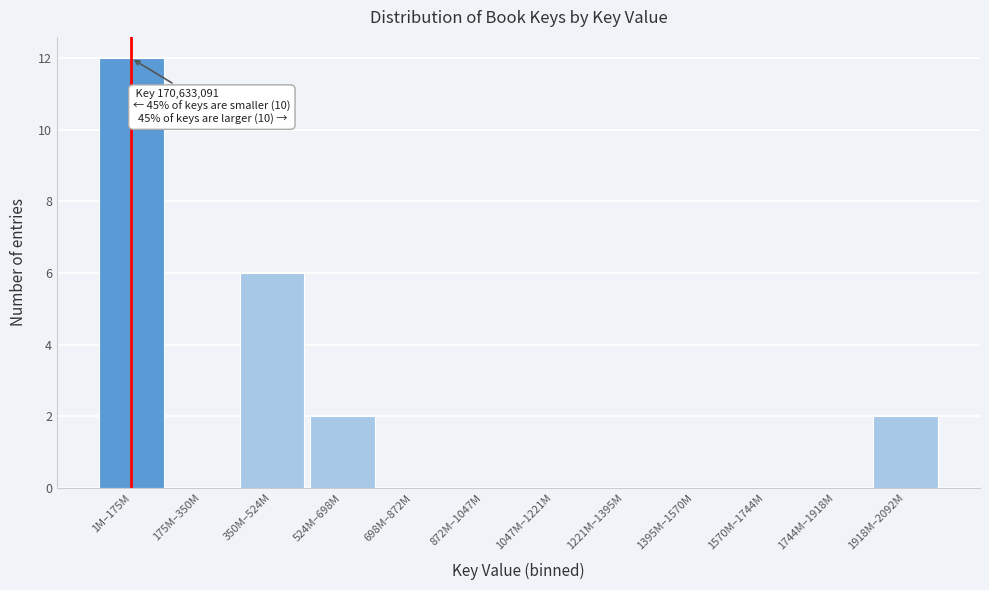

Reading left to right, extract all data points from this chart.

1M–175M=12	175M–350M=0	350M–524M=6	524M–698M=2	698M–872M=0	872M–1047M=0	1047M–1221M=0	1221M–1395M=0	1395M–1570M=0	1570M–1744M=0	1744M–1918M=0	1918M–2092M=2